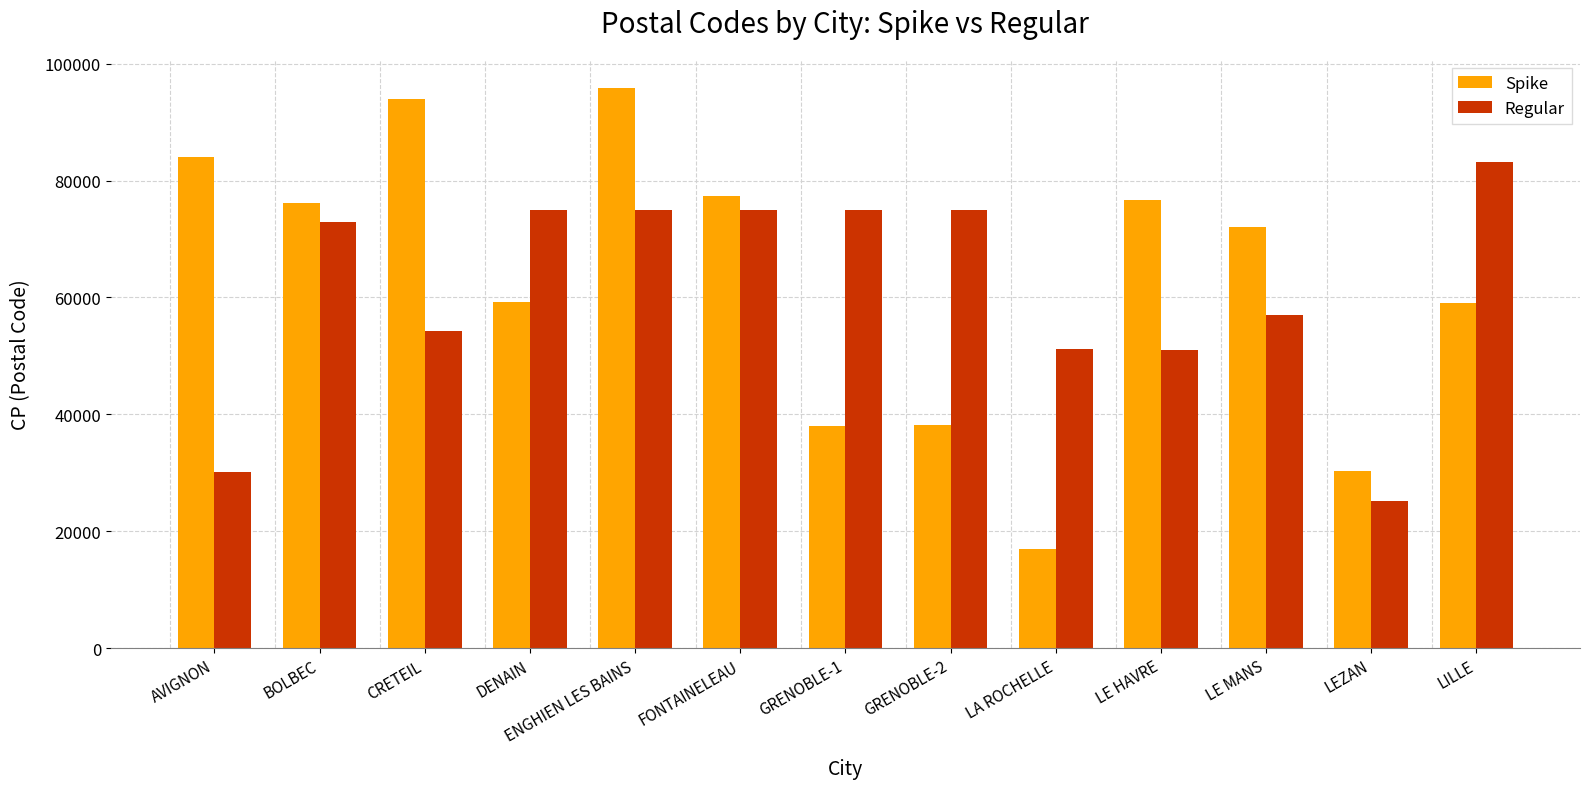

What is the total value across all series at LEZAN?

55550